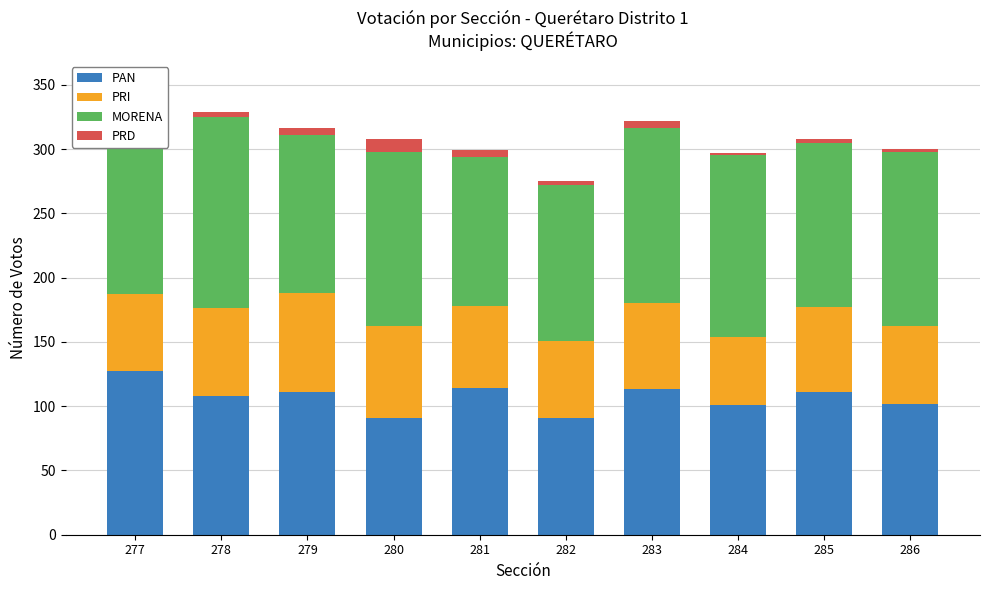

What is the value of the PAN bar at the 4th from the left?

91